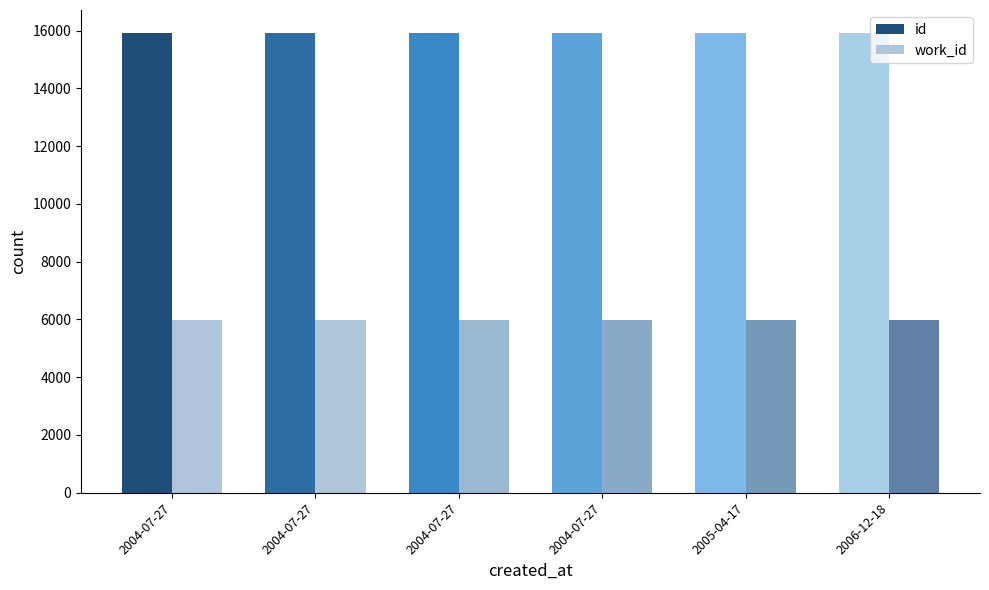

Count the number of data series in this chart.

2